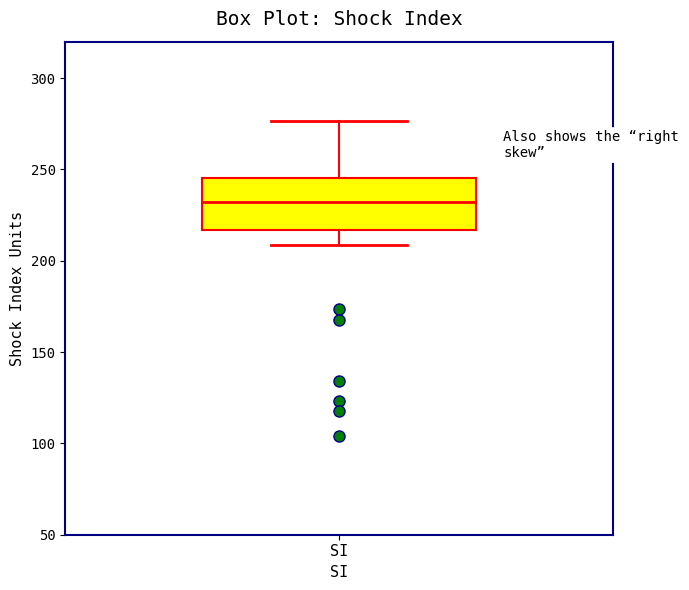

Where does the lower whisker of the box for SI end on the y-axis? The values are not printed on the chart, so give them approximately, as read against the axis.

210